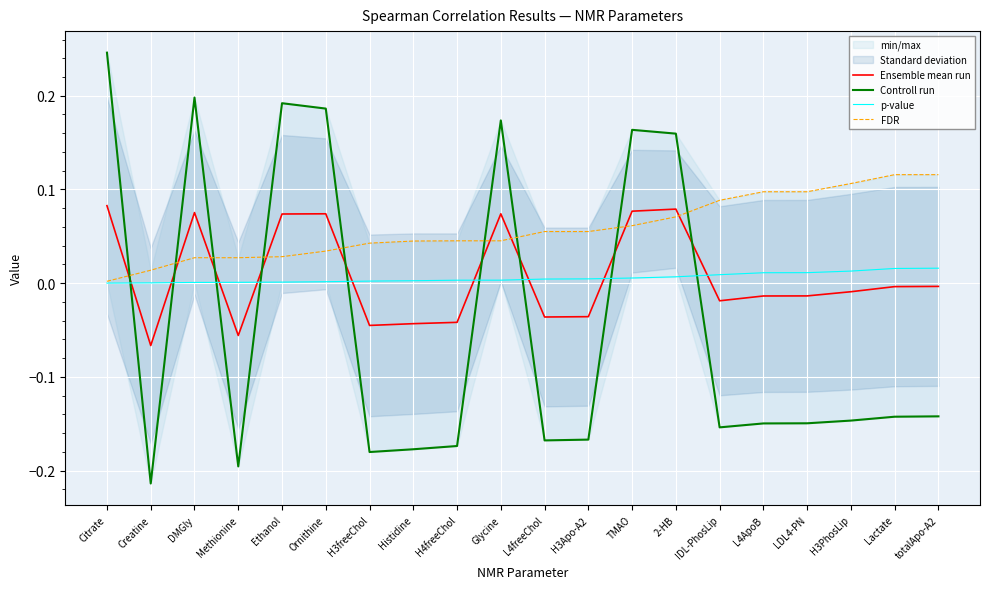

Which category has the highest value in the FDR series?

Lactate